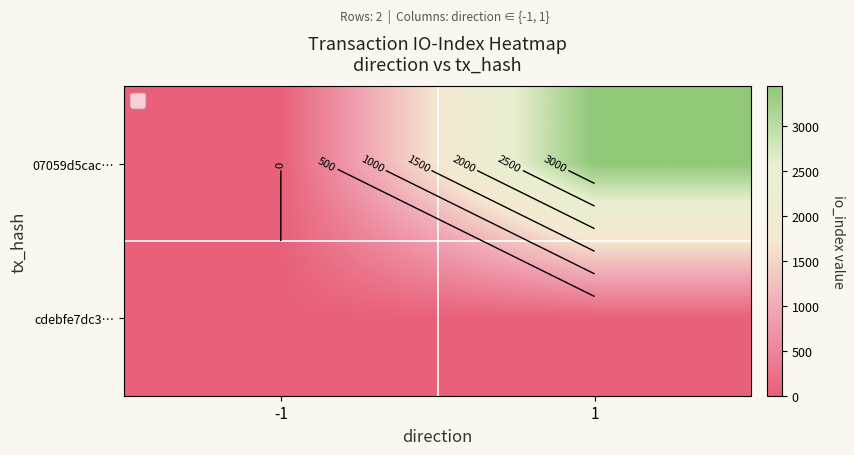

What is the difference between the cdebfe7dc3… values at 1 and -1?

14